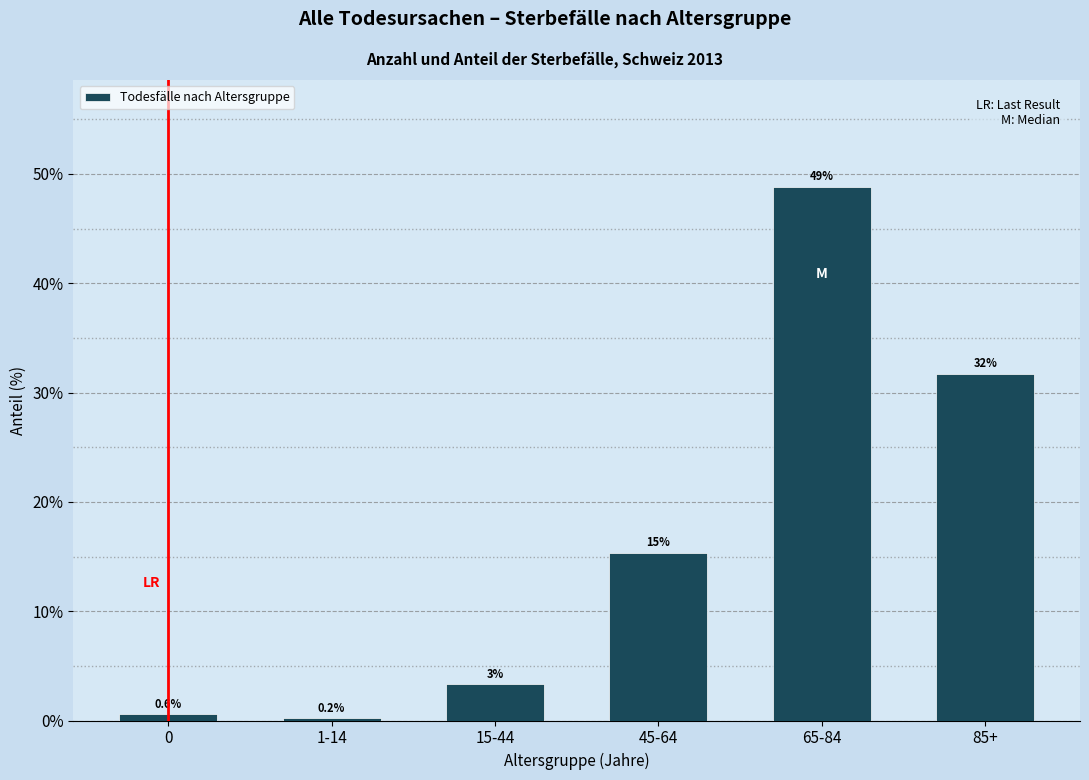

Reading left to right, what are all the values shown in this chart?

0.6	0.2	3.3	15.3	48.8	31.7